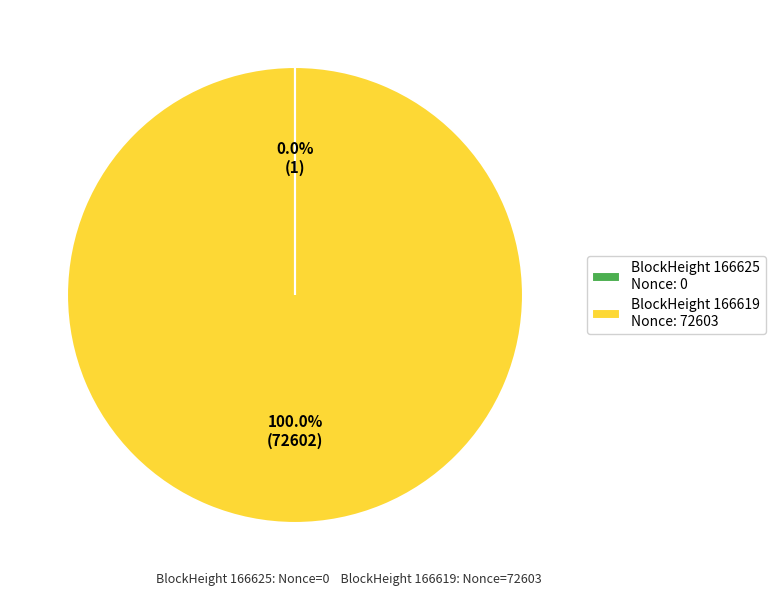

What is the largest slice in the pie chart?

BlockHeight 166619 Nonce: 72603